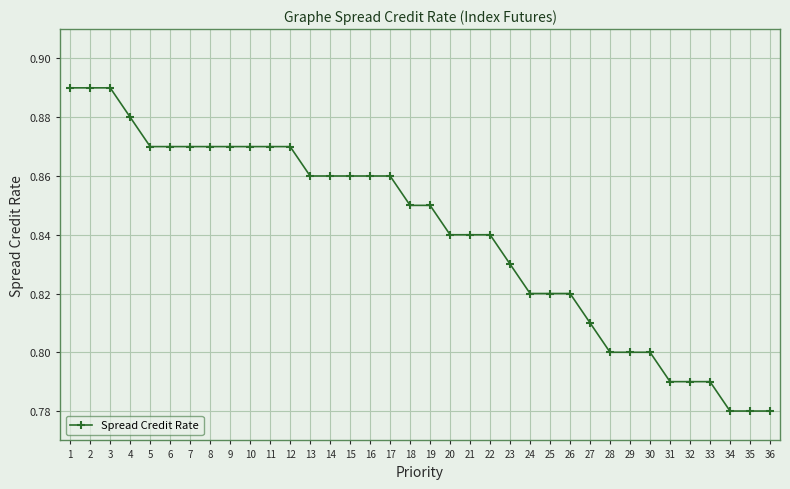

Between 12 and 16, which is larger?

12